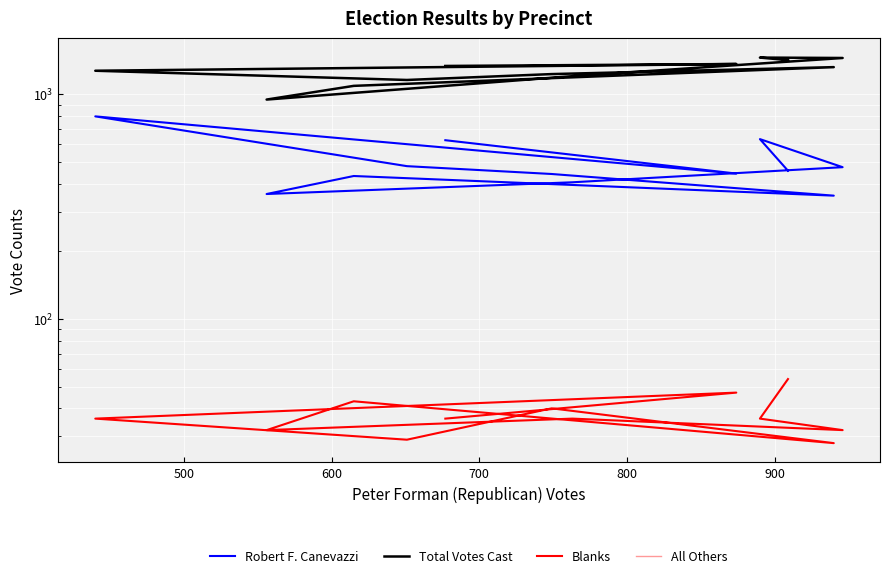

How many data points in Total Votes Cast are less than 1322?

6